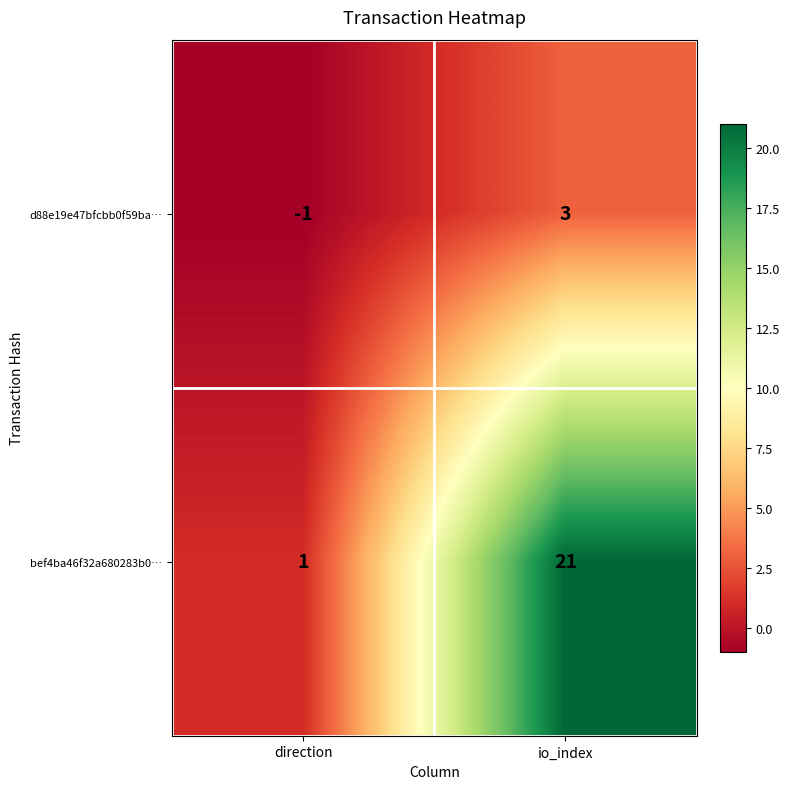

At io_index, list the series in order from largest to smallest.

bef4ba46f32a680283b0…, d88e19e47bfcbb0f59ba…